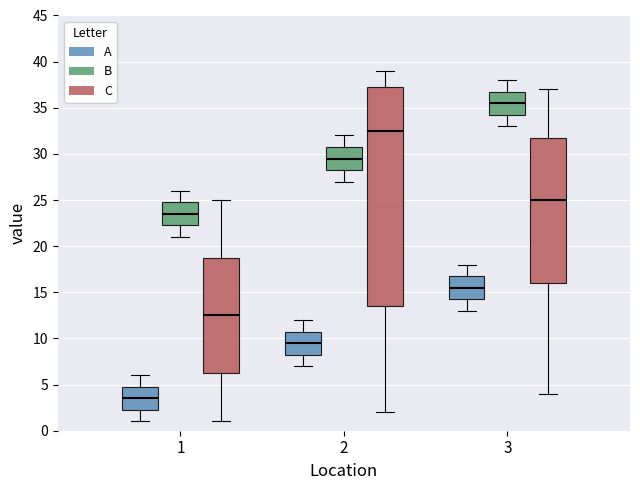

Which box has the highest median line?

3 (B)